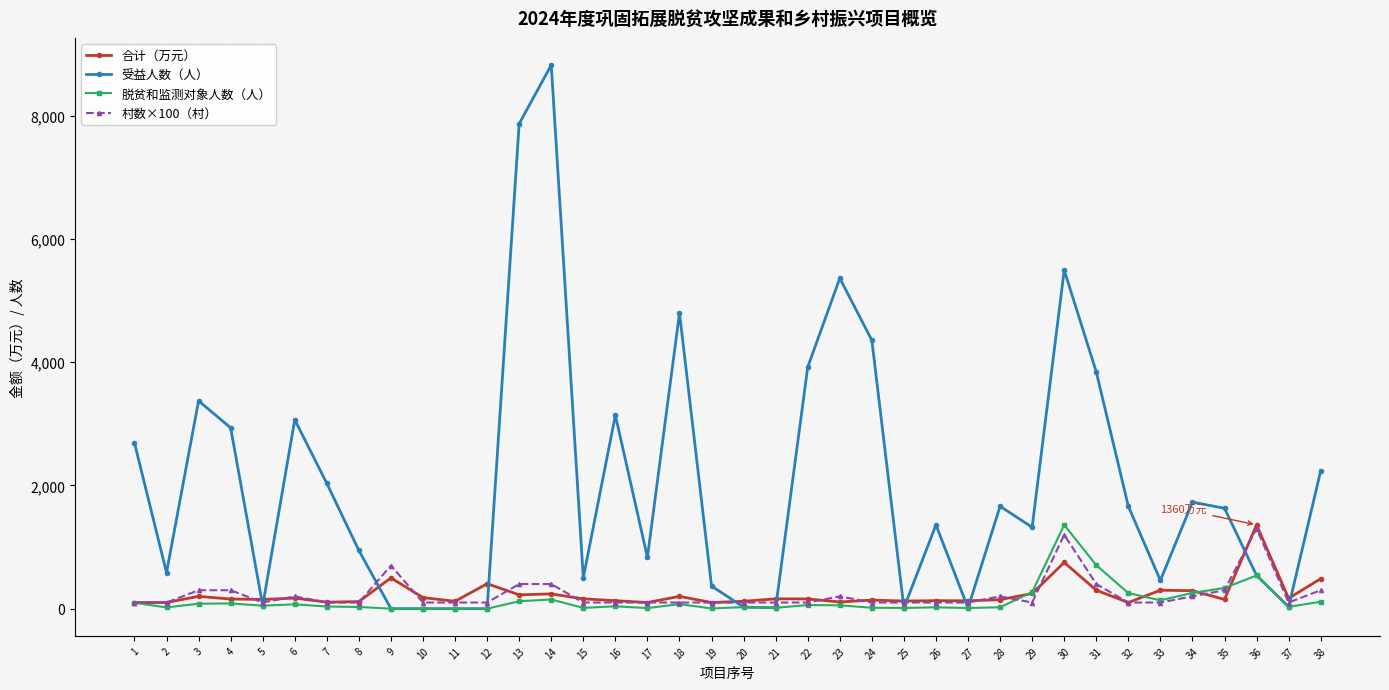

What is the approximate value of 村数×100（村） at 2?

100.0